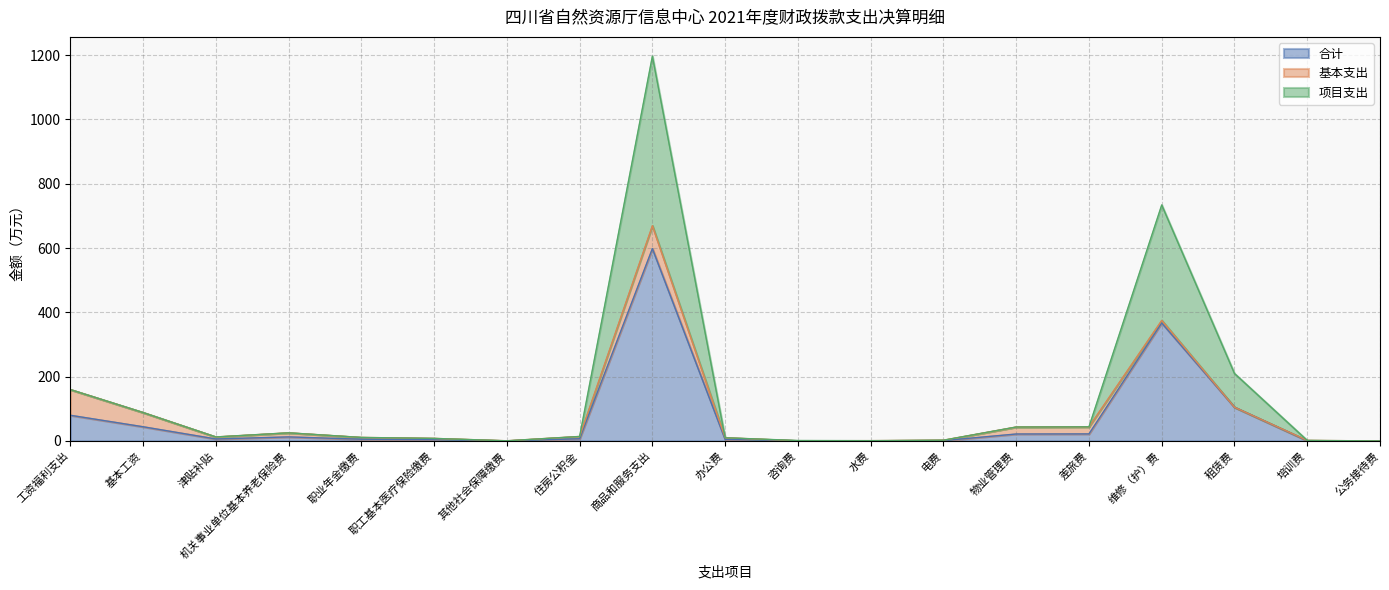

Is it true that 合计 equals 105.0 at 租赁费?

True